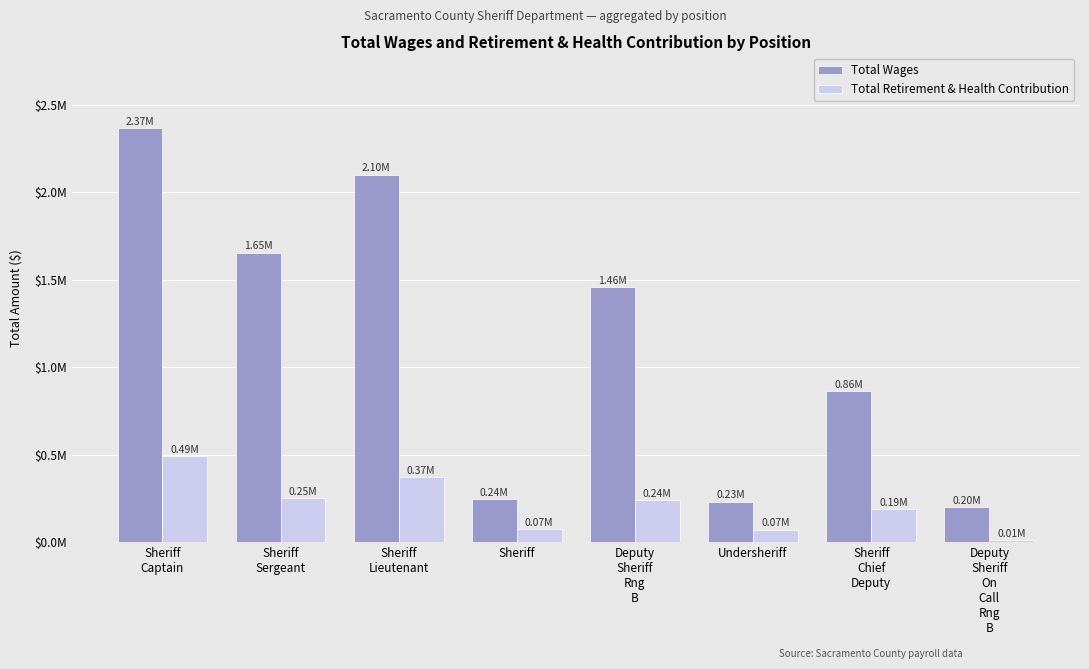

Reading left to right, transcribe all the data shown in this chart.

Total Wages: Sheriff
Captain=2365464	Sheriff
Sergeant=1654268	Sheriff
Lieutenant=2099060	Sheriff=244271	Deputy
Sheriff
Rng
B=1456510	Undersheriff=231186	Sheriff
Chief
Deputy=861659	Deputy
Sheriff
On
Call
Rng
B=200236
Total Retirement & Health Contribution: Sheriff
Captain=489532	Sheriff
Sergeant=250231	Sheriff
Lieutenant=369431	Sheriff=73864	Deputy
Sheriff
Rng
B=241037	Undersheriff=72135	Sheriff
Chief
Deputy=189779	Deputy
Sheriff
On
Call
Rng
B=11060